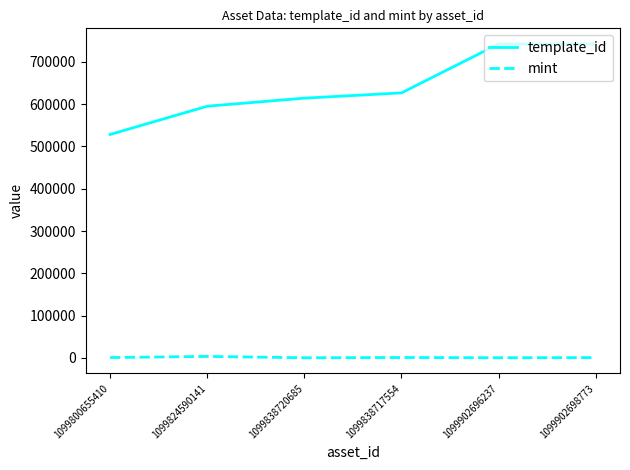

What is the sum of all mint values?

6458